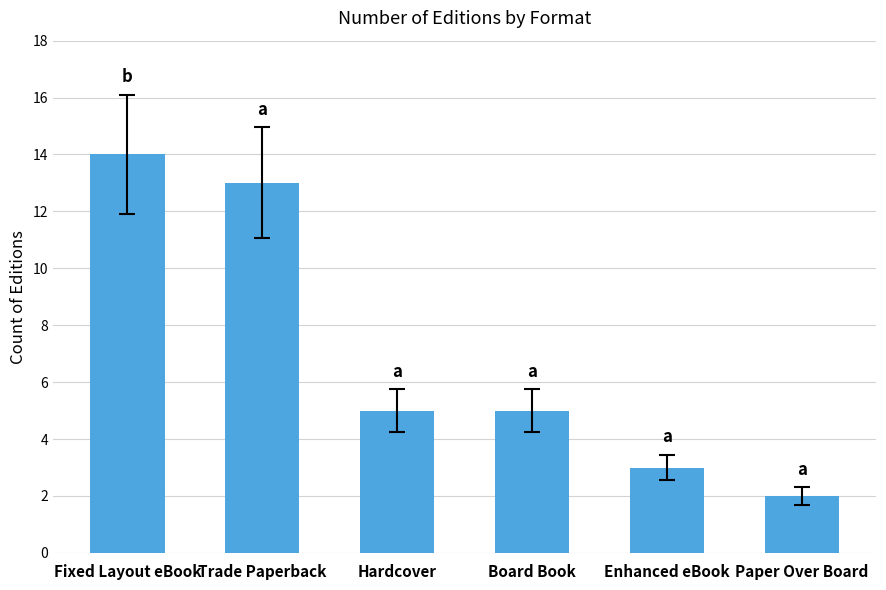

Is it true that the value at Paper Over Board is 2?

True